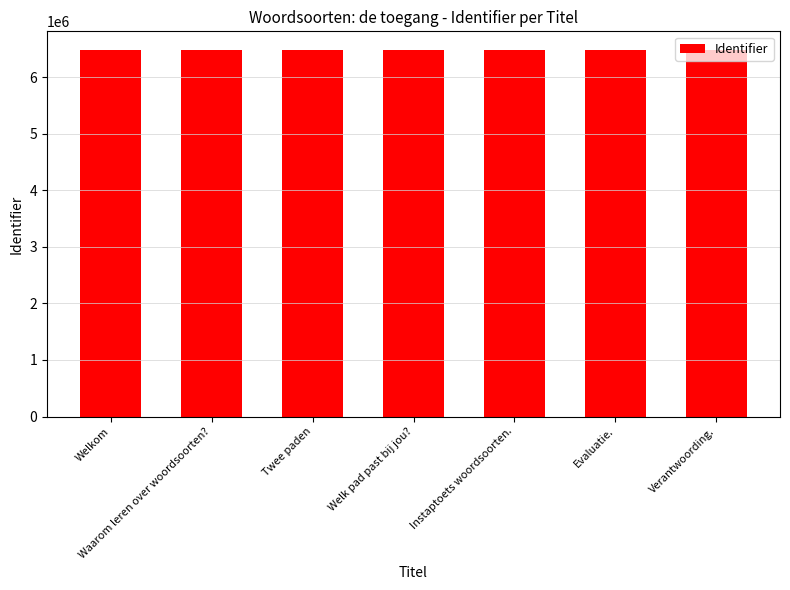

True or false: the data shows 9594632 at Verantwoording..

False